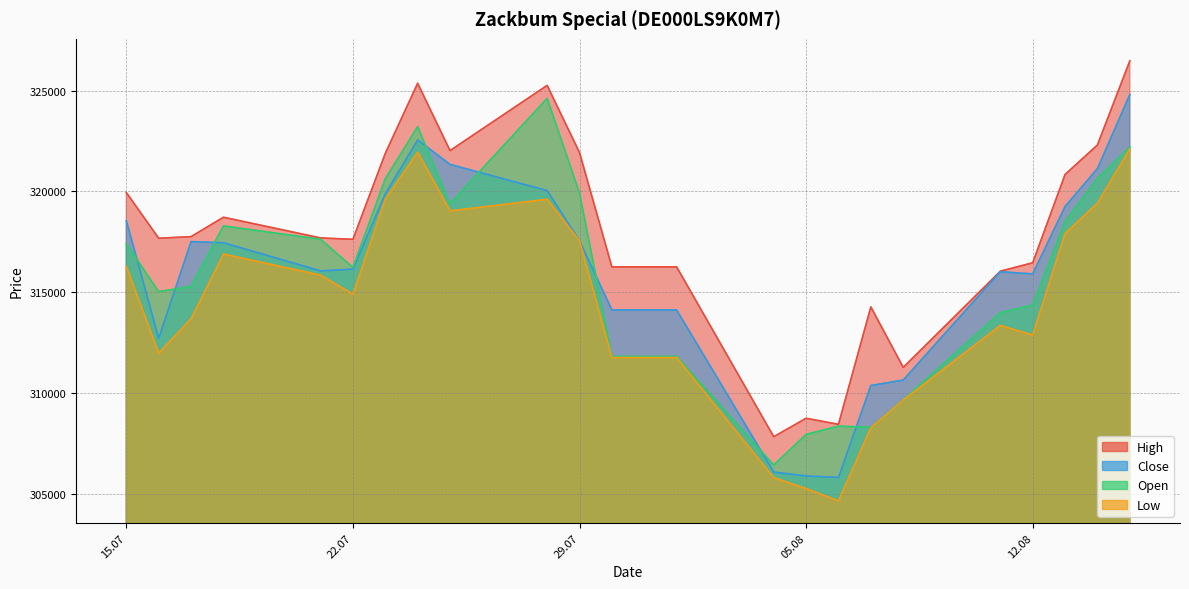

Reading left to right, what are all the values shown in this chart?

High: 319940	317672	317752	318714	317687	317618	321880	325360	322020	325255	321925	316252	316252	316252	307825	308741	308441	314265	311264	316037	316455	320835	322298	326473
Close: 318547	312709	317503	317449	316052	316136	319877	322547	321334	320038	317544	314114	314114	314114	306072	305878	305805	310365	310637	316011	315903	319246	321126	324799
Low: 316268	311971	313675	316887	315839	314895	319606	321941	319029	319605	317544	311752	311752	311752	305796	305251	304640	308270	309643	313346	312866	317908	319411	322101
Open: 317405	315020	315280	318282	317621	316225	320623	323207	319394	324610	319923	311808	311808	311808	306419	307942	308350	308291	309654	313980	314358	318516	320646	322194